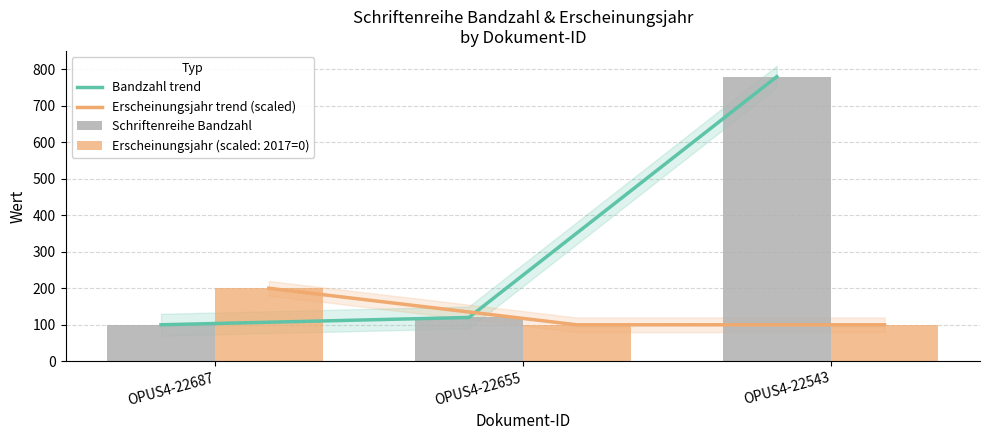

What is the value of the Bandzahl trend bar at the 2nd from the left?

120